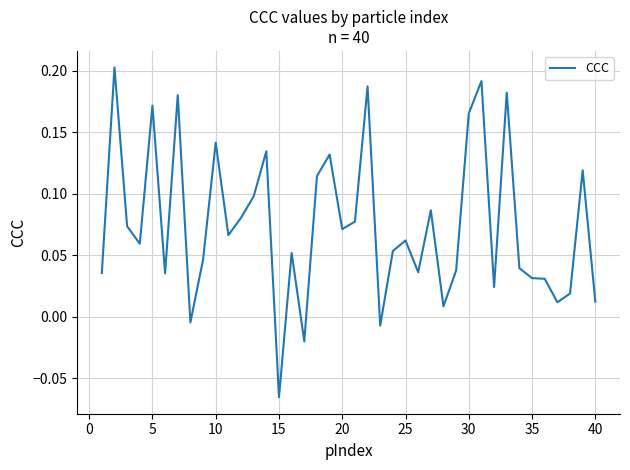

What is the difference between the maximum and minimum values?

0.3